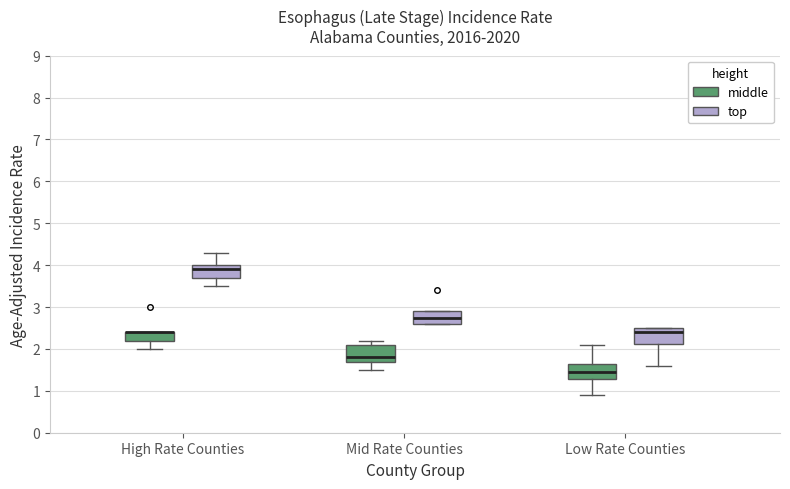

Reading left to right, read every box against the y-axis: the position of its median line, the range the box covers, and the ends of its whiskers. The values are not printed on the chart, so give them approximately, as read against the axis.

High Rate Counties (middle): median 2.4 (drawn on the box's upper edge), box 2.2 to 2.4, whiskers 2.0 to 2.4
High Rate Counties (top): median 3.9, box 3.7 to 4.0, whiskers 3.5 to 4.3
Mid Rate Counties (middle): median 1.8, box 1.7 to 2.1, whiskers 1.5 to 2.2
Mid Rate Counties (top): median 2.8, box 2.6 to 2.9, whiskers 2.6 to 2.9
Low Rate Counties (middle): median 1.5, box 1.3 to 1.7, whiskers 0.9 to 2.1
Low Rate Counties (top): median 2.4, box 2.1 to 2.5, whiskers 1.6 to 2.5